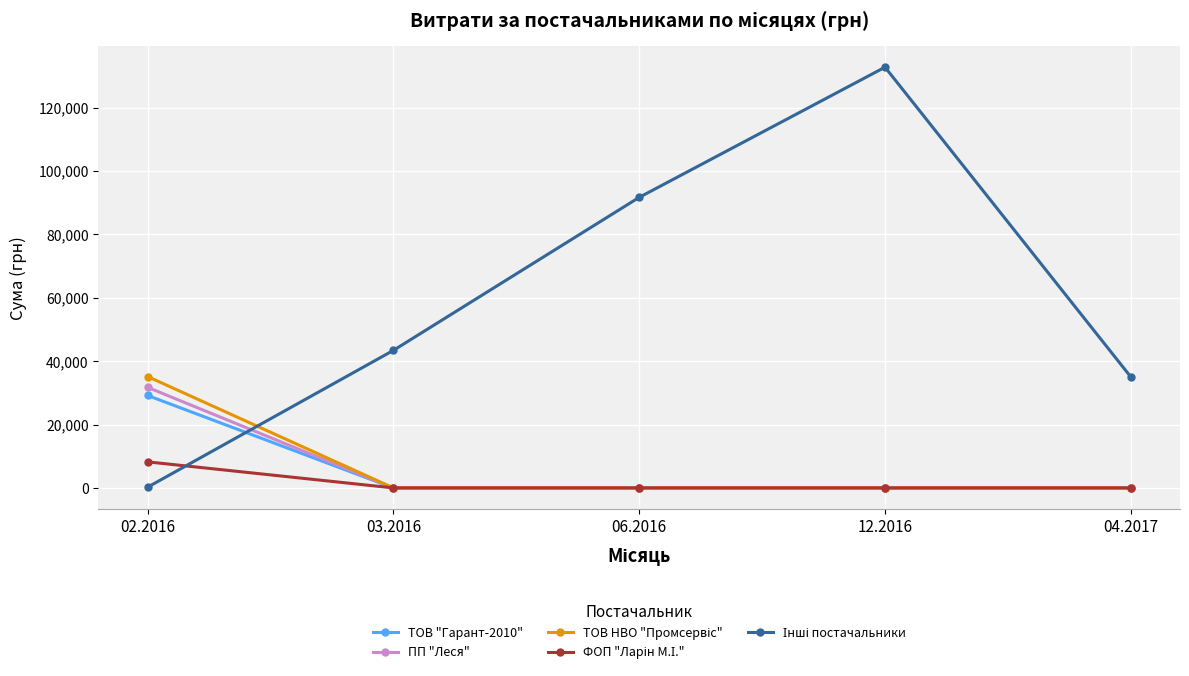

What is the highest value of the ТОВ "Гарант-2010" series?

29161.0